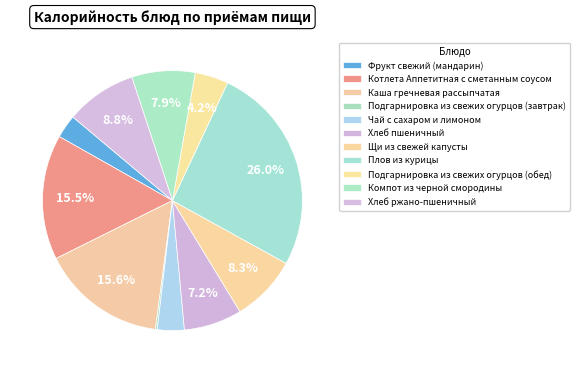

To the nearest percent, what portion does Компот из черной смородины represent?

8%